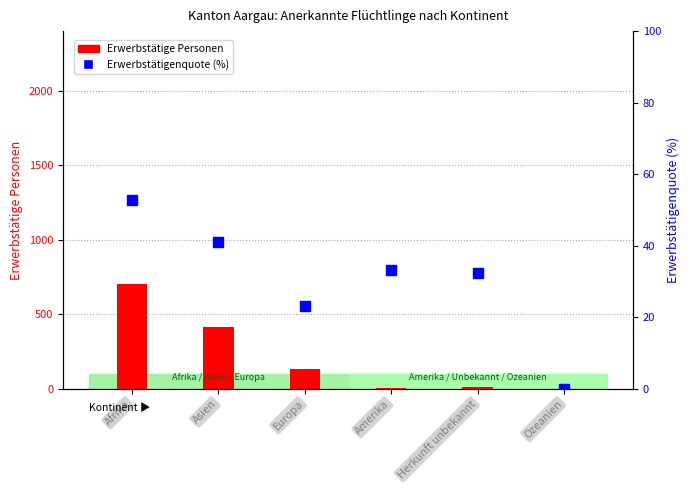

At which category is the sum across all series the highest?

Afrika